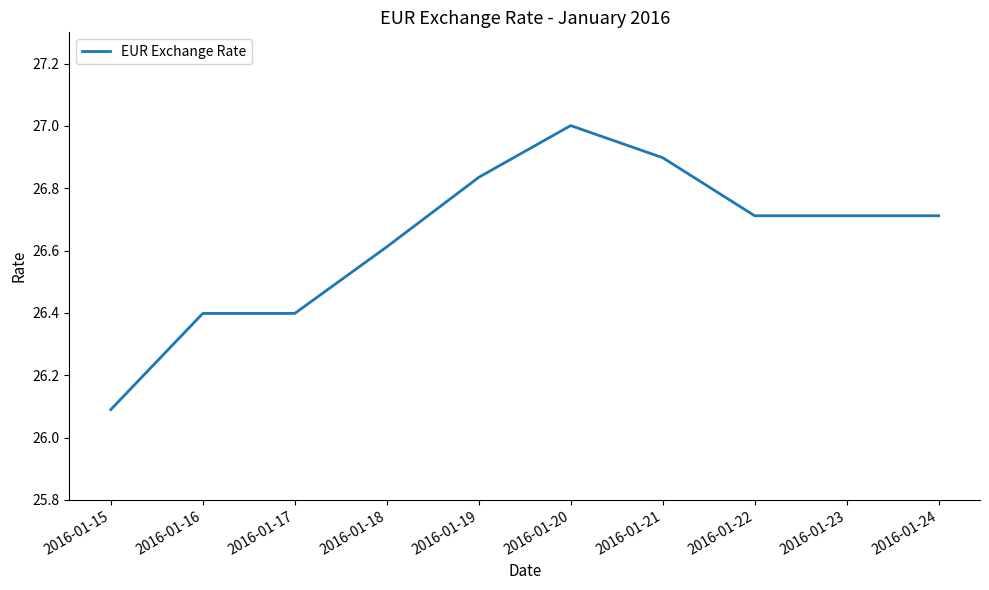

Approximately how many times larger is the value at 2016-01-17 compared to 2016-01-16?

1.0